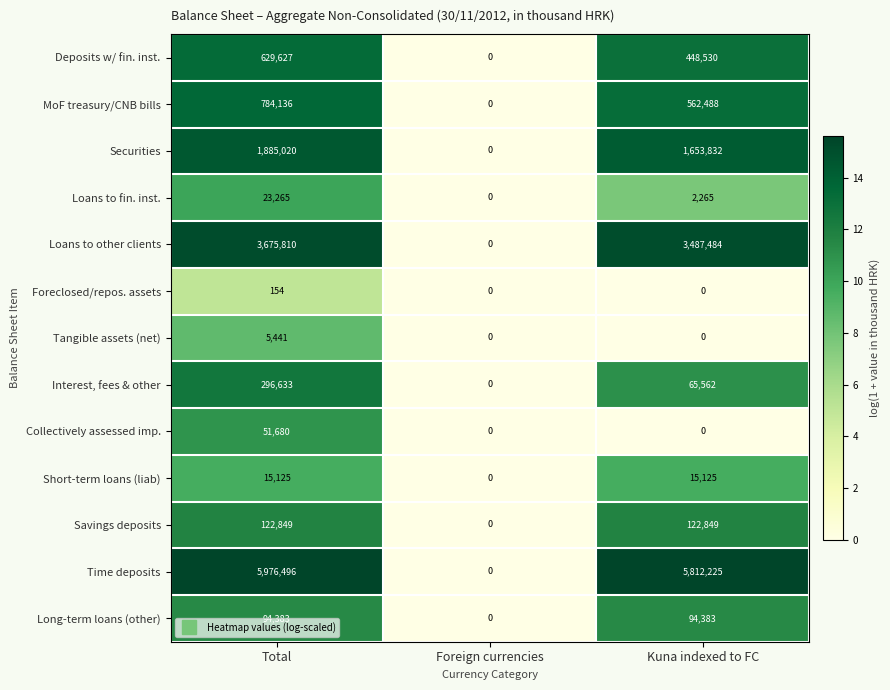

List the labels in order of Loans to other clients value, largest first.

Total, Kuna indexed to FC, Foreign currencies